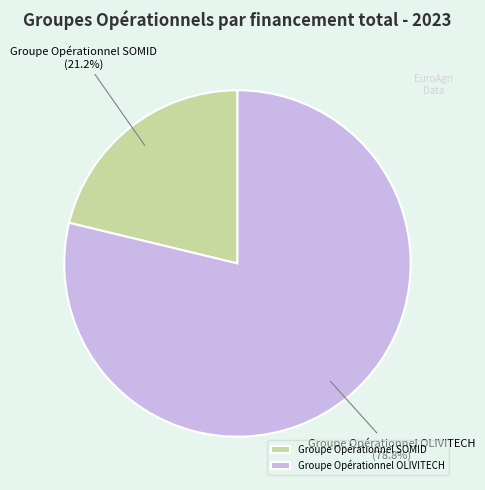

To the nearest percent, what is the average slice percentage?

50%